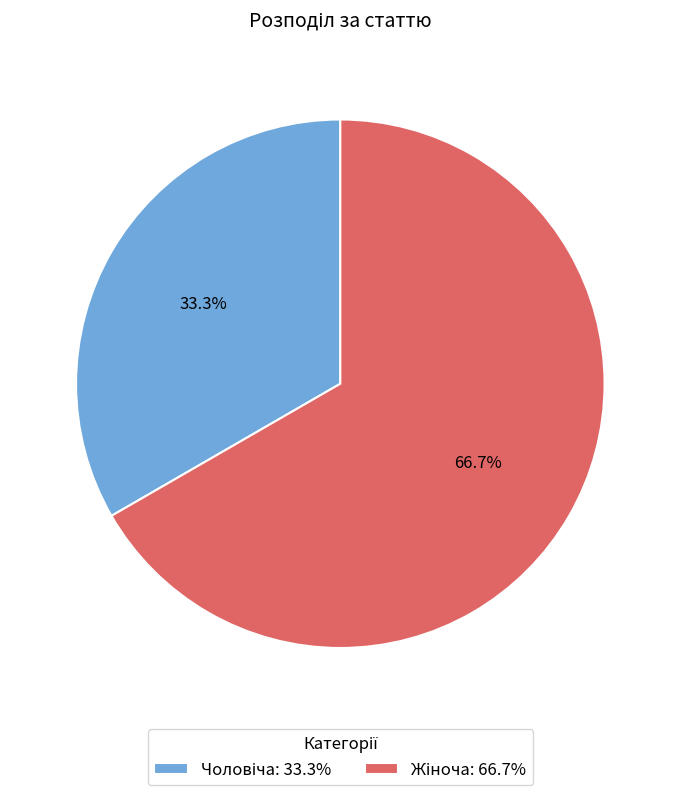

Is there any slice that represents more than half of the pie?

Yes